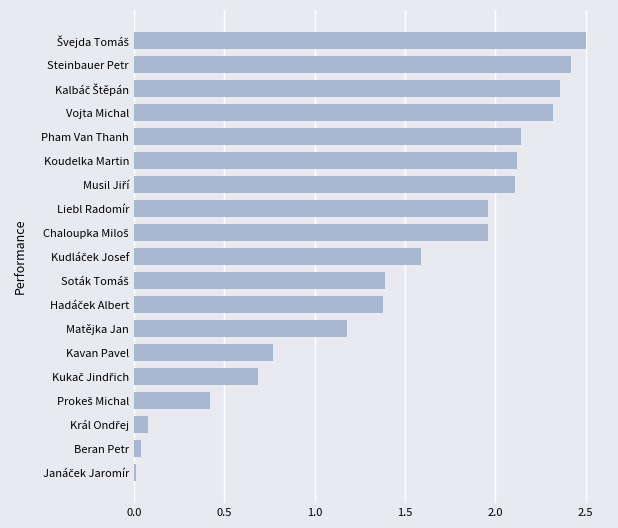

What is the sum of all values?

27.4